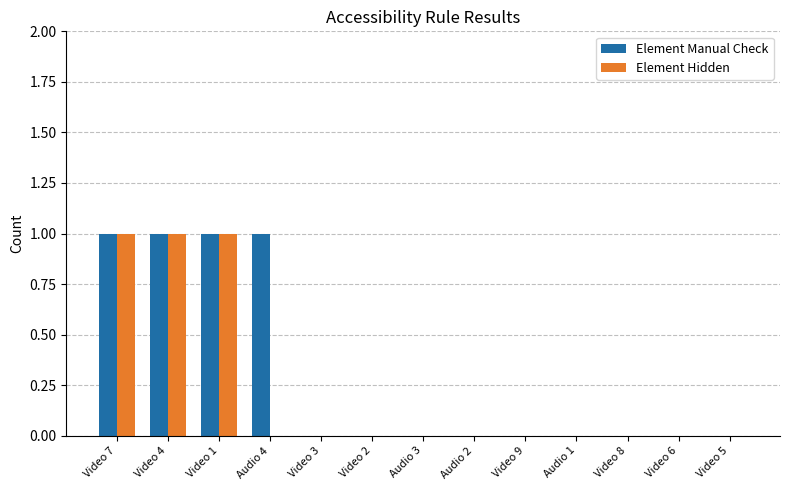

How many series are shown in this chart?

2